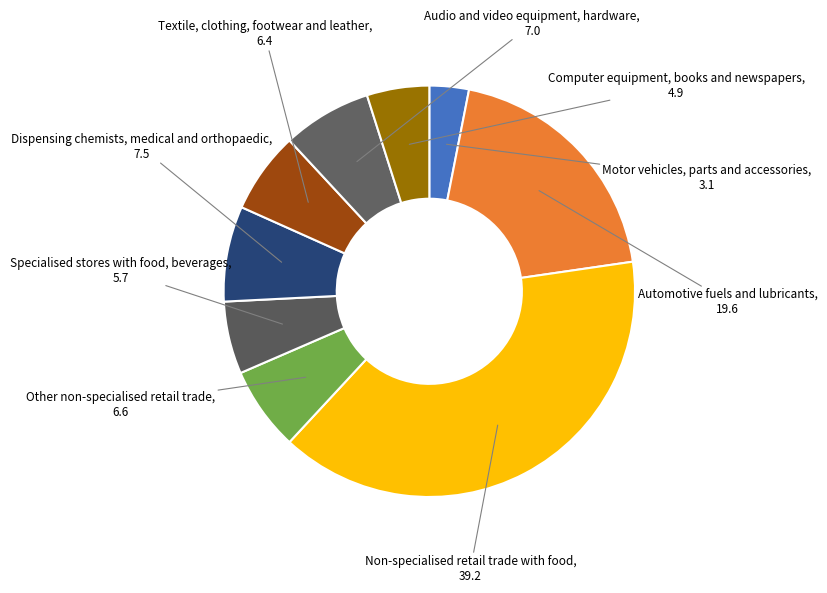

Which slice is the smallest?

Motor vehicles, parts and accessories